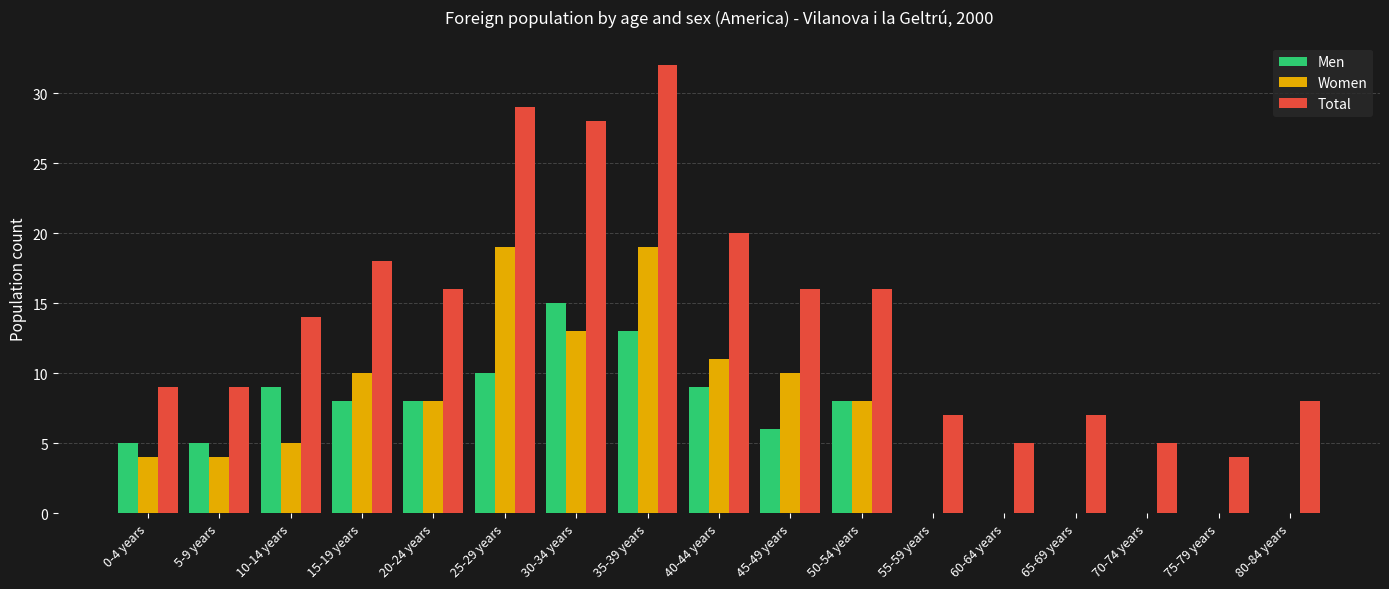

How many groups of bars are there?

17